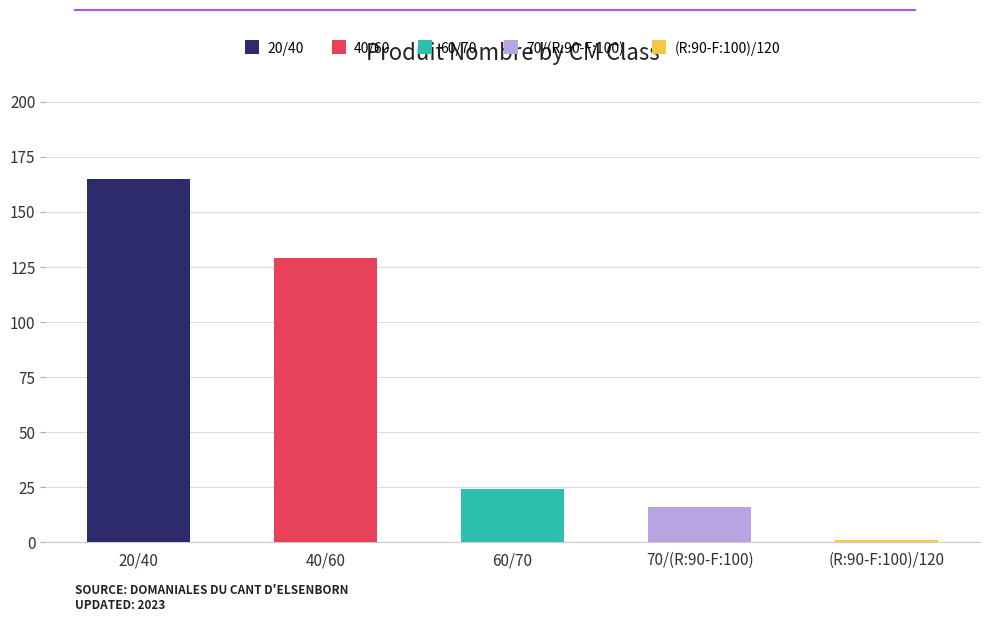

How many bars are there in total?

5